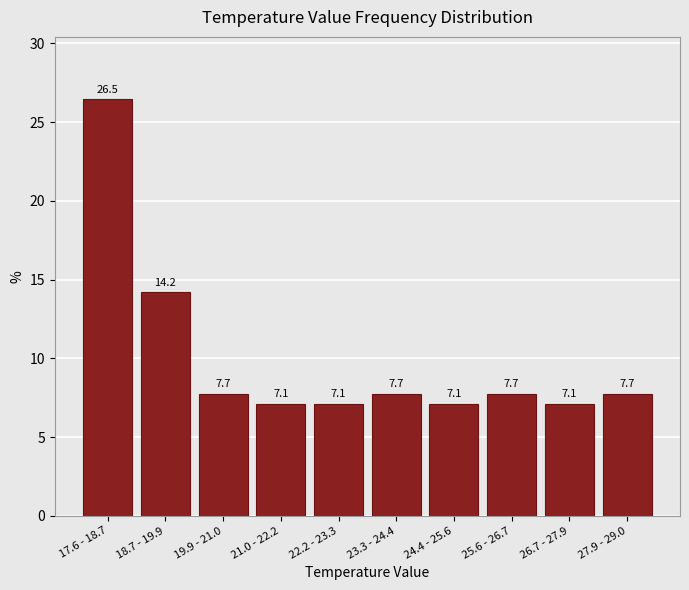

Reading right to left, what are all the values shown in this chart?

27.9 - 29.0=7.7	26.7 - 27.9=7.1	25.6 - 26.7=7.7	24.4 - 25.6=7.1	23.3 - 24.4=7.7	22.2 - 23.3=7.1	21.0 - 22.2=7.1	19.9 - 21.0=7.7	18.7 - 19.9=14.2	17.6 - 18.7=26.5